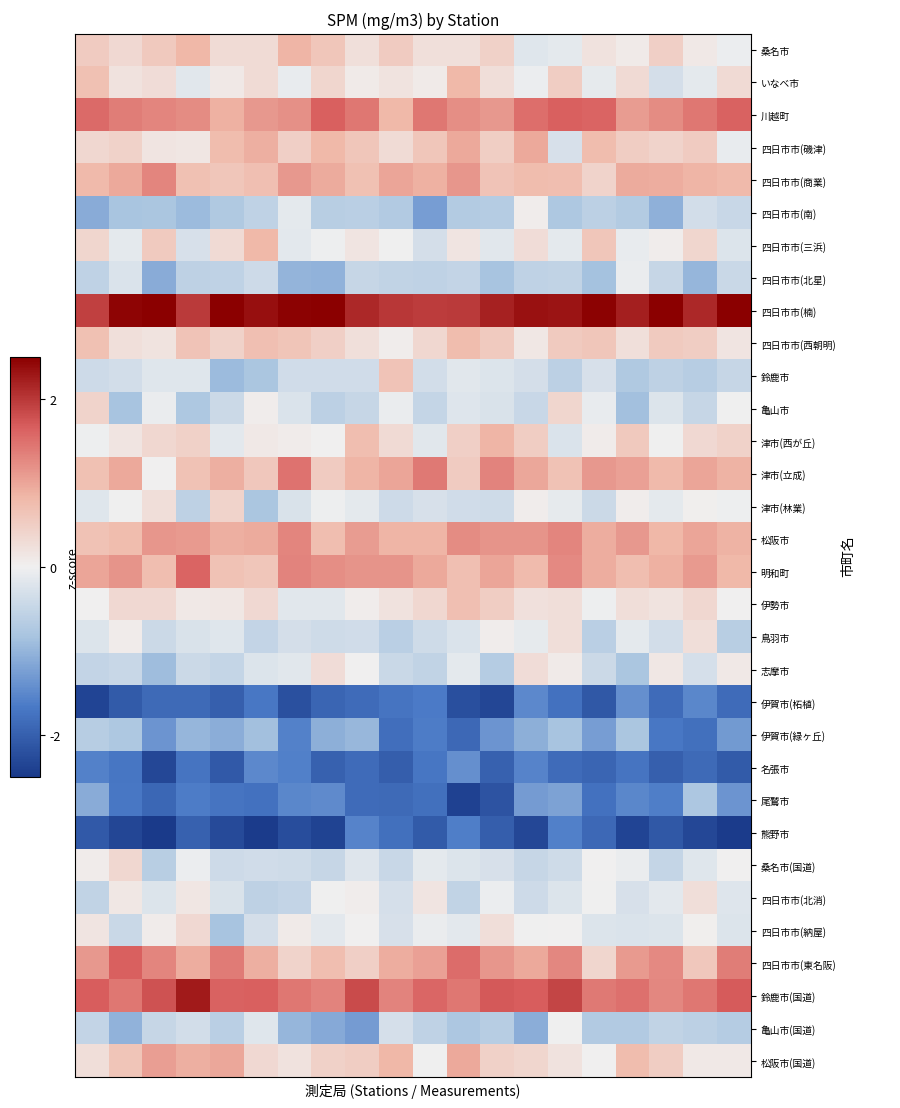

At which category is the sum across all series the highest?

14